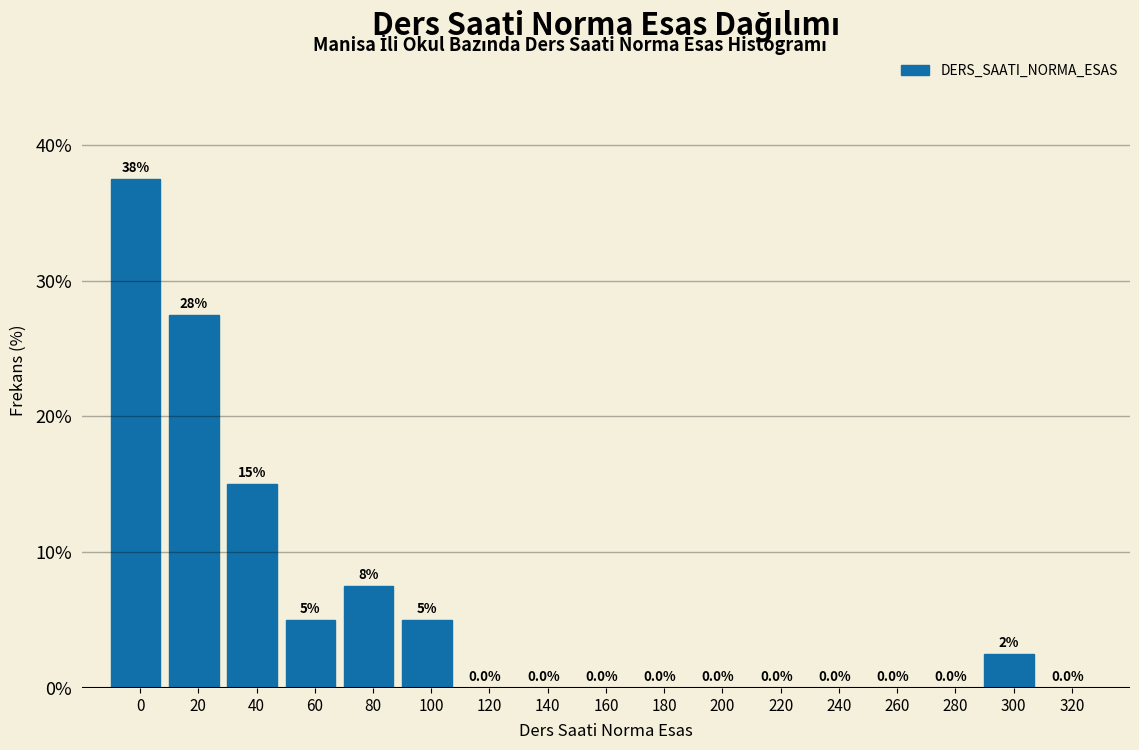

Reading left to right, transcribe all the data shown in this chart.

0=37.5	20=27.5	40=15.0	60=5.0	80=7.5	100=5.0	120=0.0	140=0.0	160=0.0	180=0.0	200=0.0	220=0.0	240=0.0	260=0.0	280=0.0	300=2.5	320=0.0